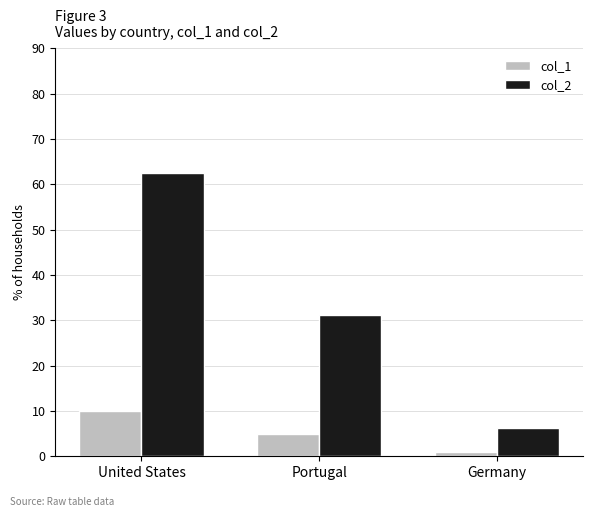

What are all the series names shown in the legend?

col_1, col_2